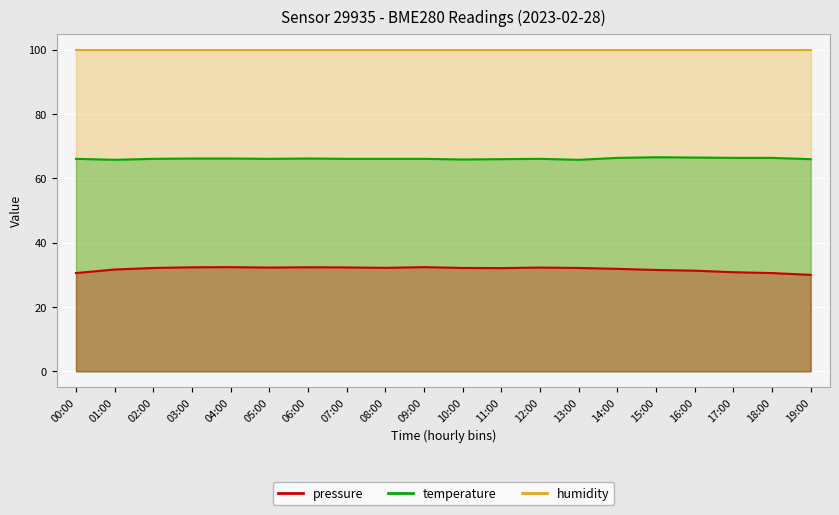

At how many categories does at least one series exceed 47?

20